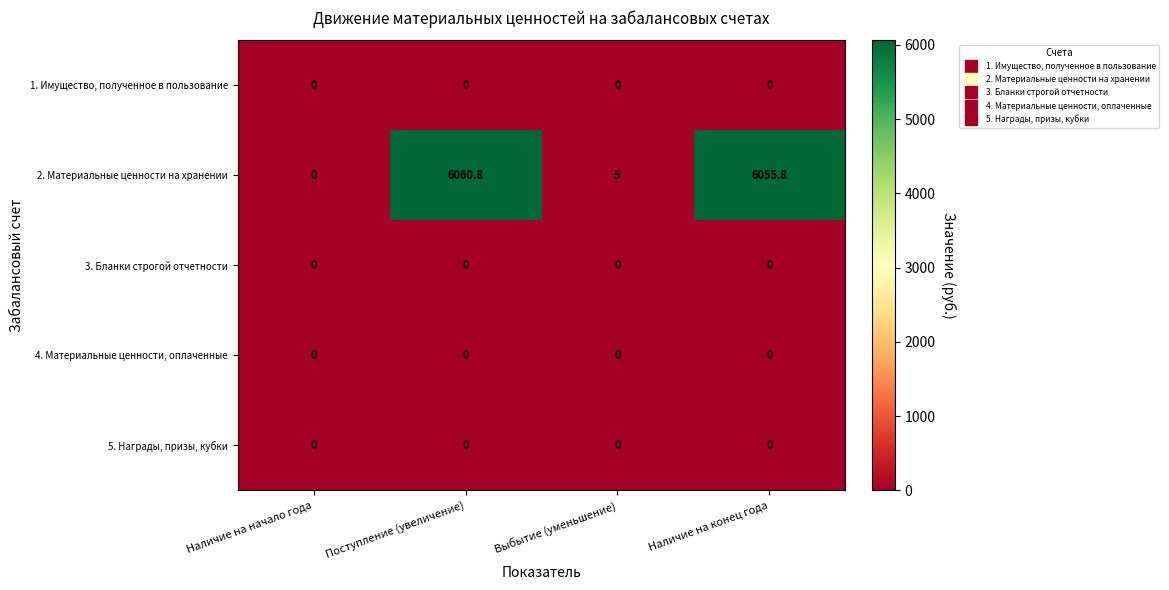

At which category is the sum across all series the highest?

Поступление (увеличение)